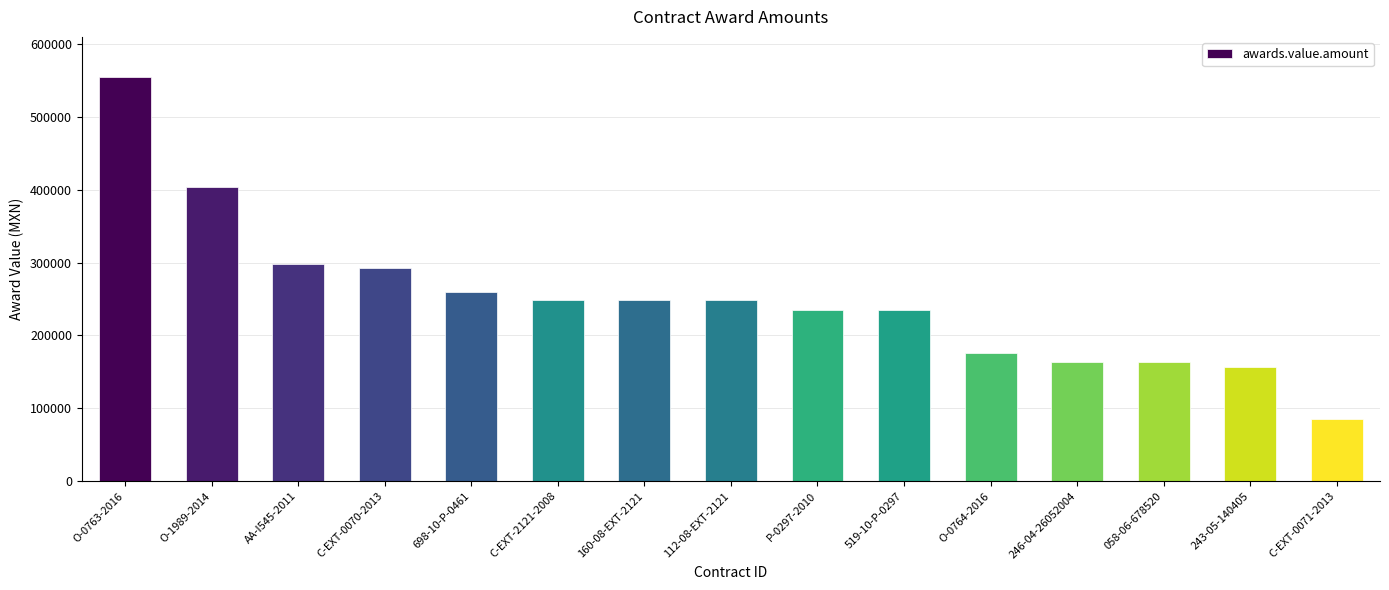

What value does the data have at C-EXT-0071-2013?

85333.5